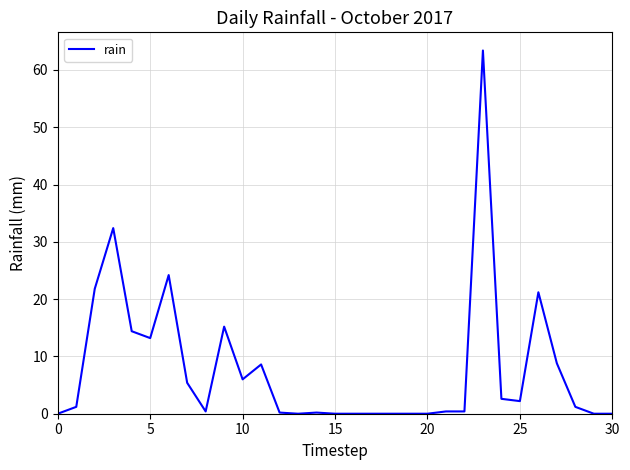

Does the chart have visible grid lines?

Yes